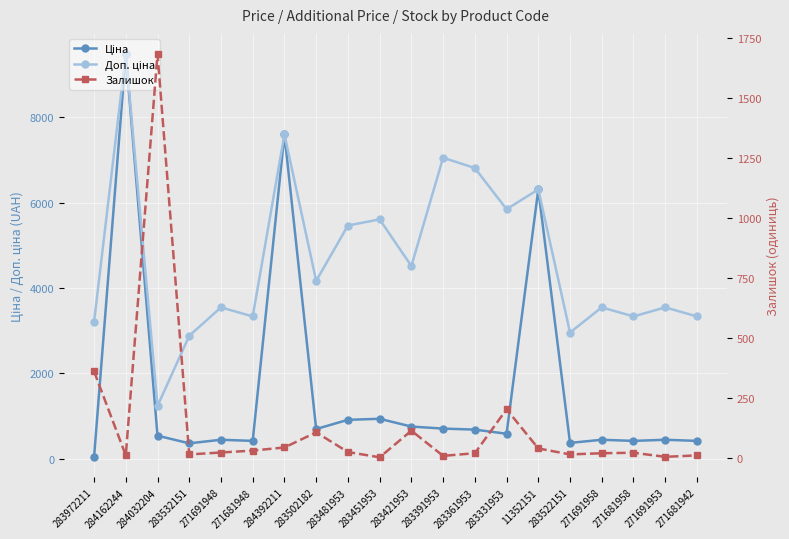

The Ціна series shows 934.5 at 283451953. True or false?

True